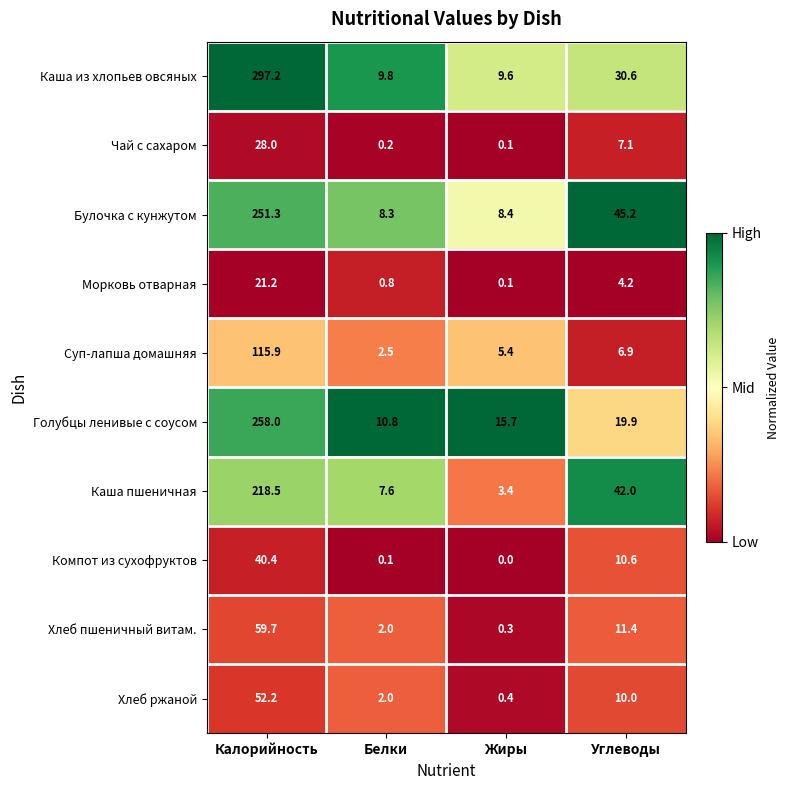

What is the total value across all series at Жиры?

43.4